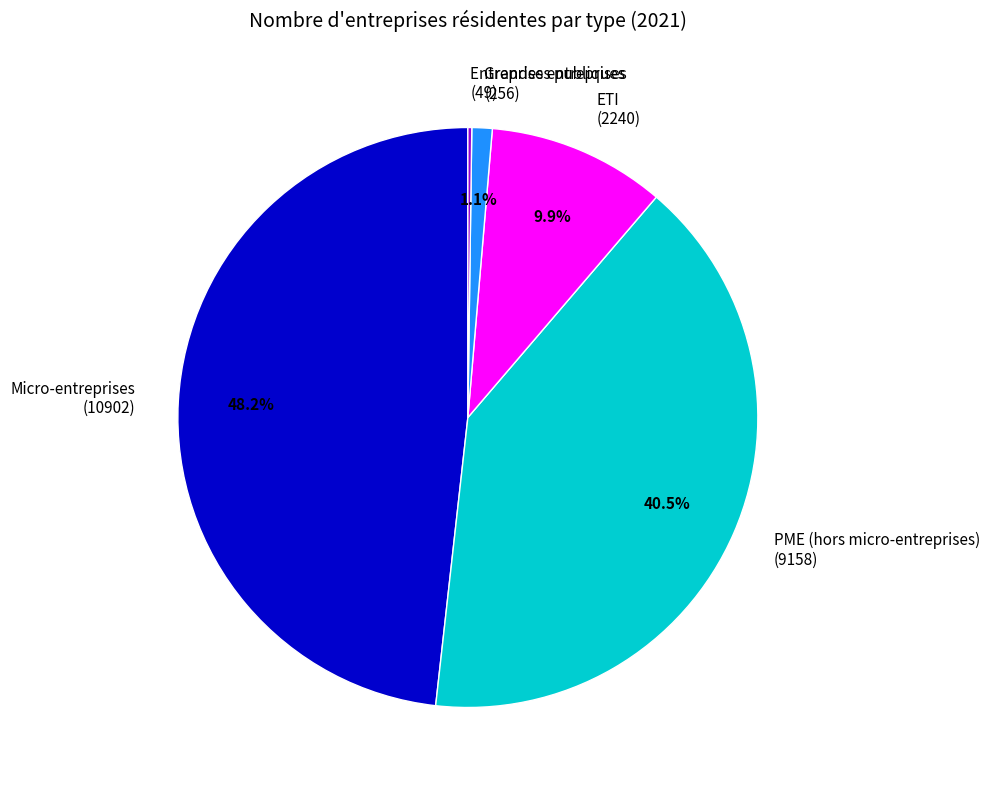

Between Micro-entreprises (10902) and Grandes entreprises (256), which is larger?

Micro-entreprises (10902)